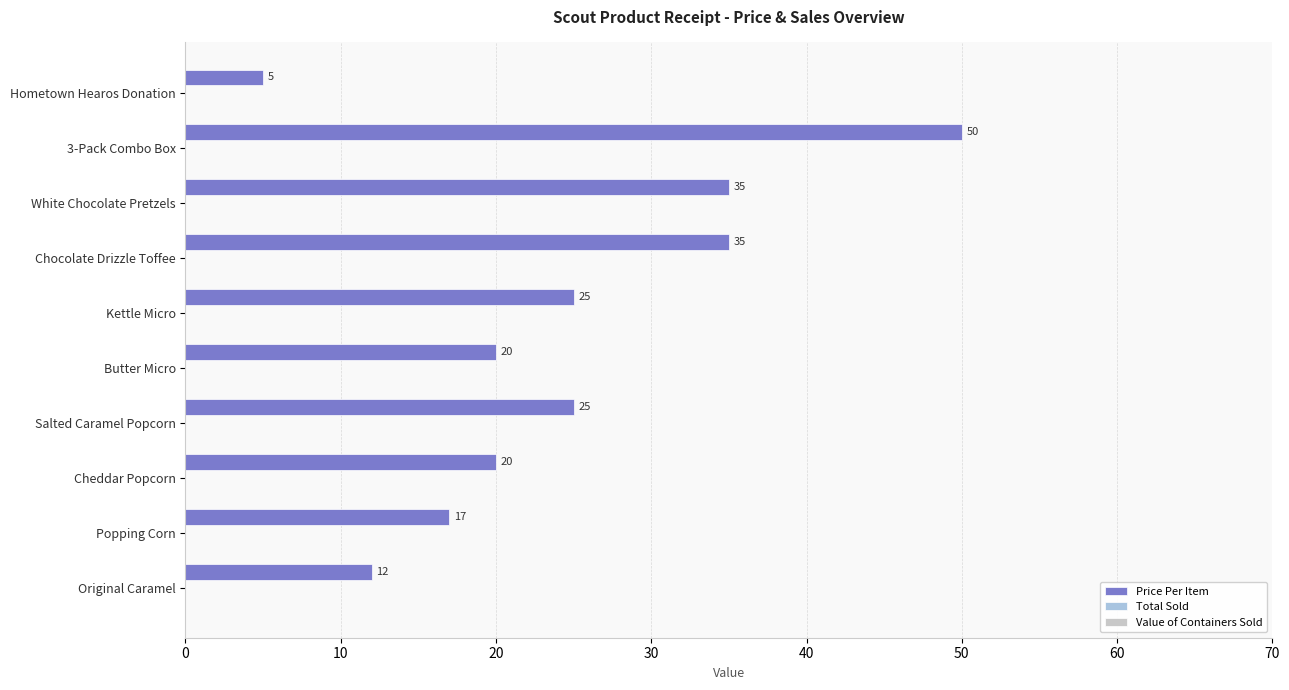

What is the value of the 3rd bar from the top?

35